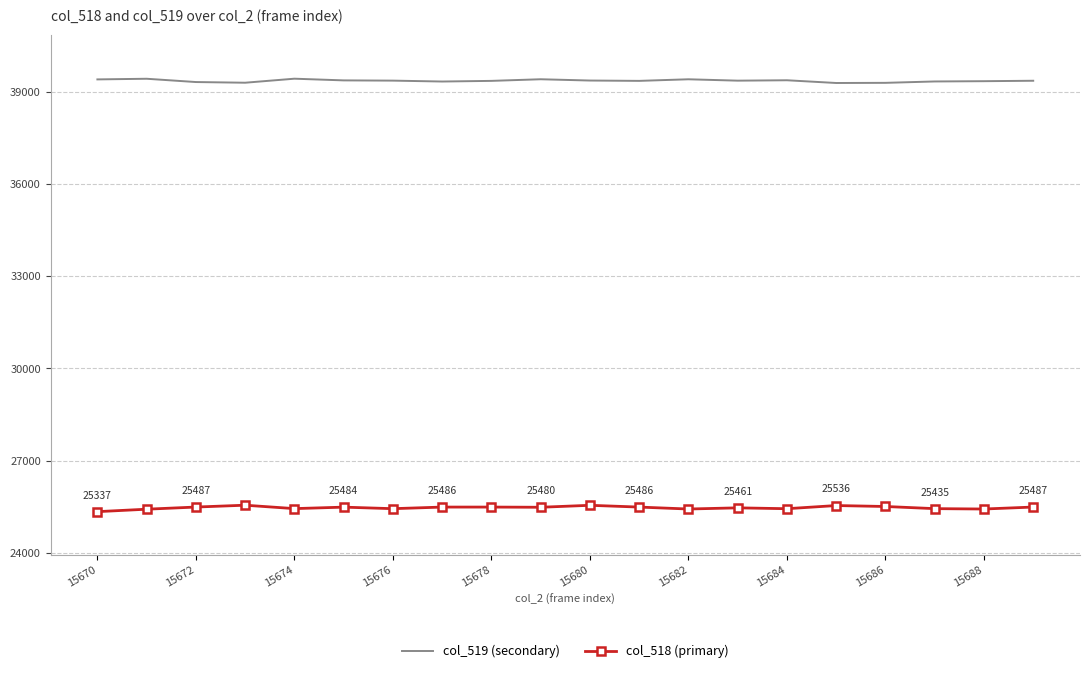

Rank the series by their maximum value, from highest to lowest.

col_519 (secondary), col_518 (primary)